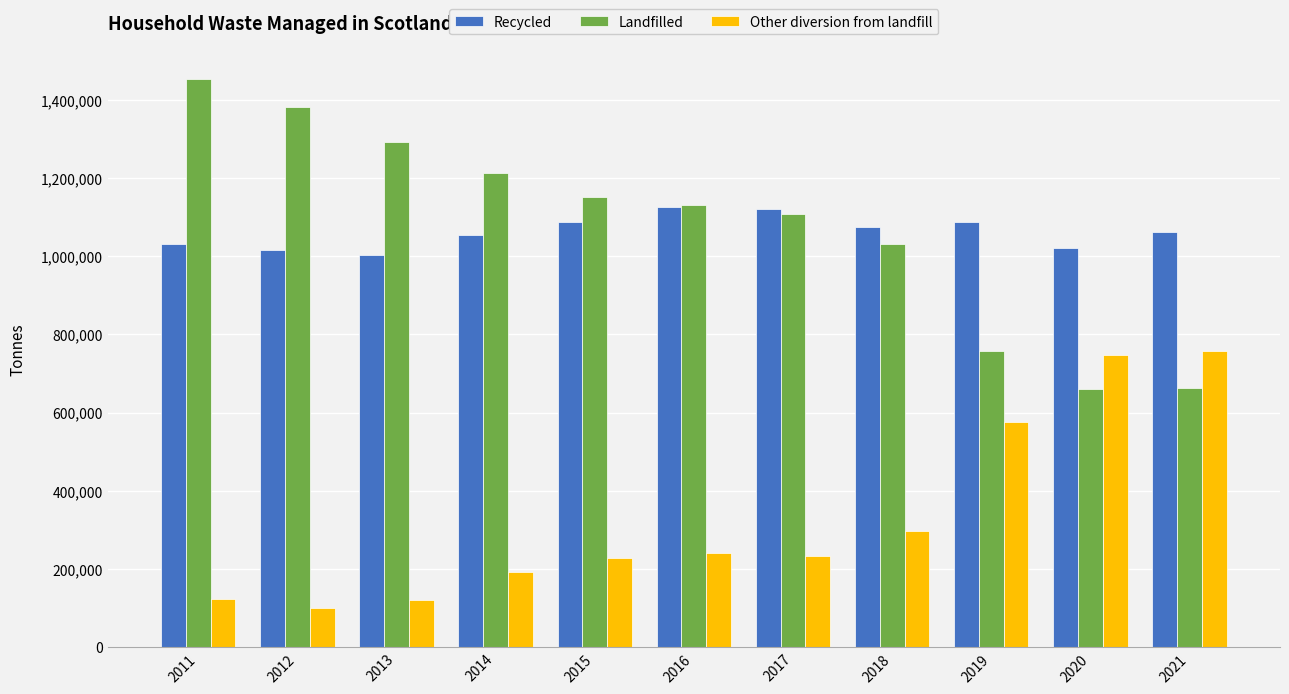

What is the spread (max minus min) of values at 2019?

509477.0